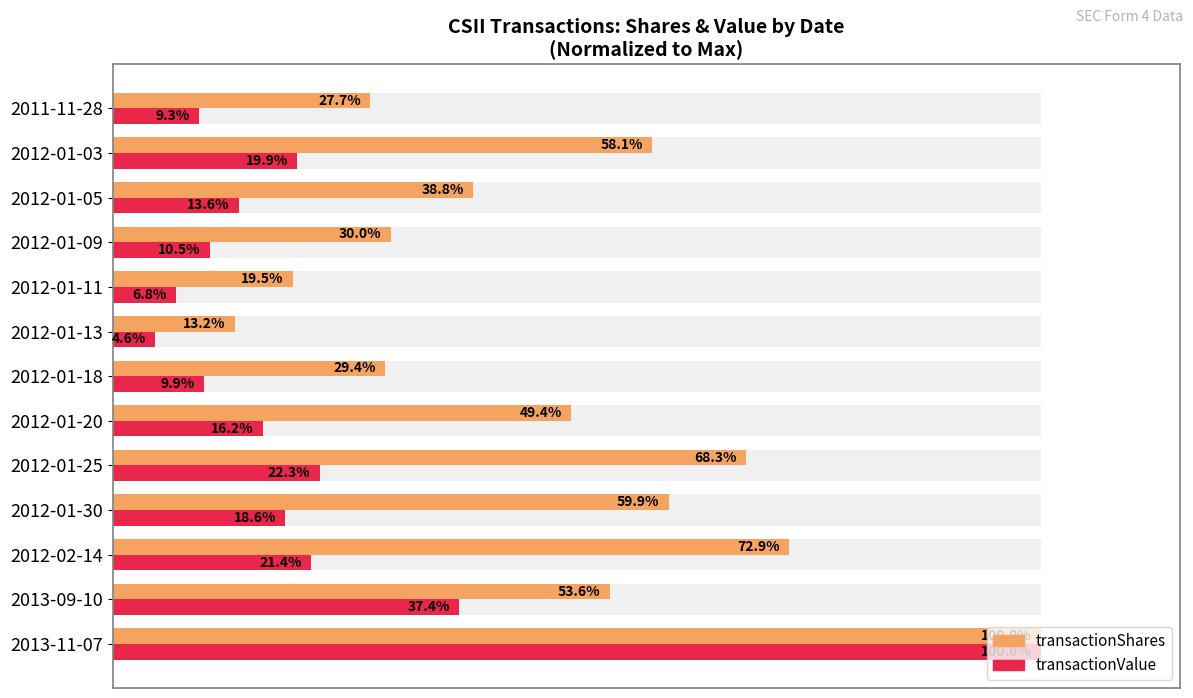

Reading left to right, what are all the values shown in this chart?

transactionShares: 100.0	53.6	72.9	59.9	68.3	49.4	29.4	13.2	19.5	30.0	38.8	58.1	27.7
transactionValue: 100.0	37.4	21.4	18.6	22.3	16.2	9.9	4.6	6.8	10.5	13.6	19.9	9.3